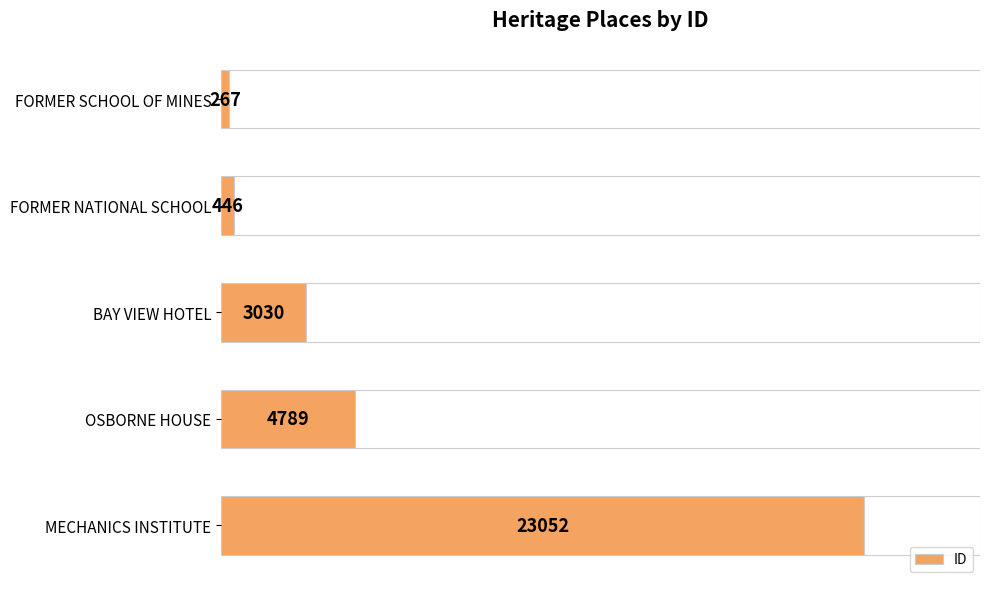

How many bars are there in total?

5